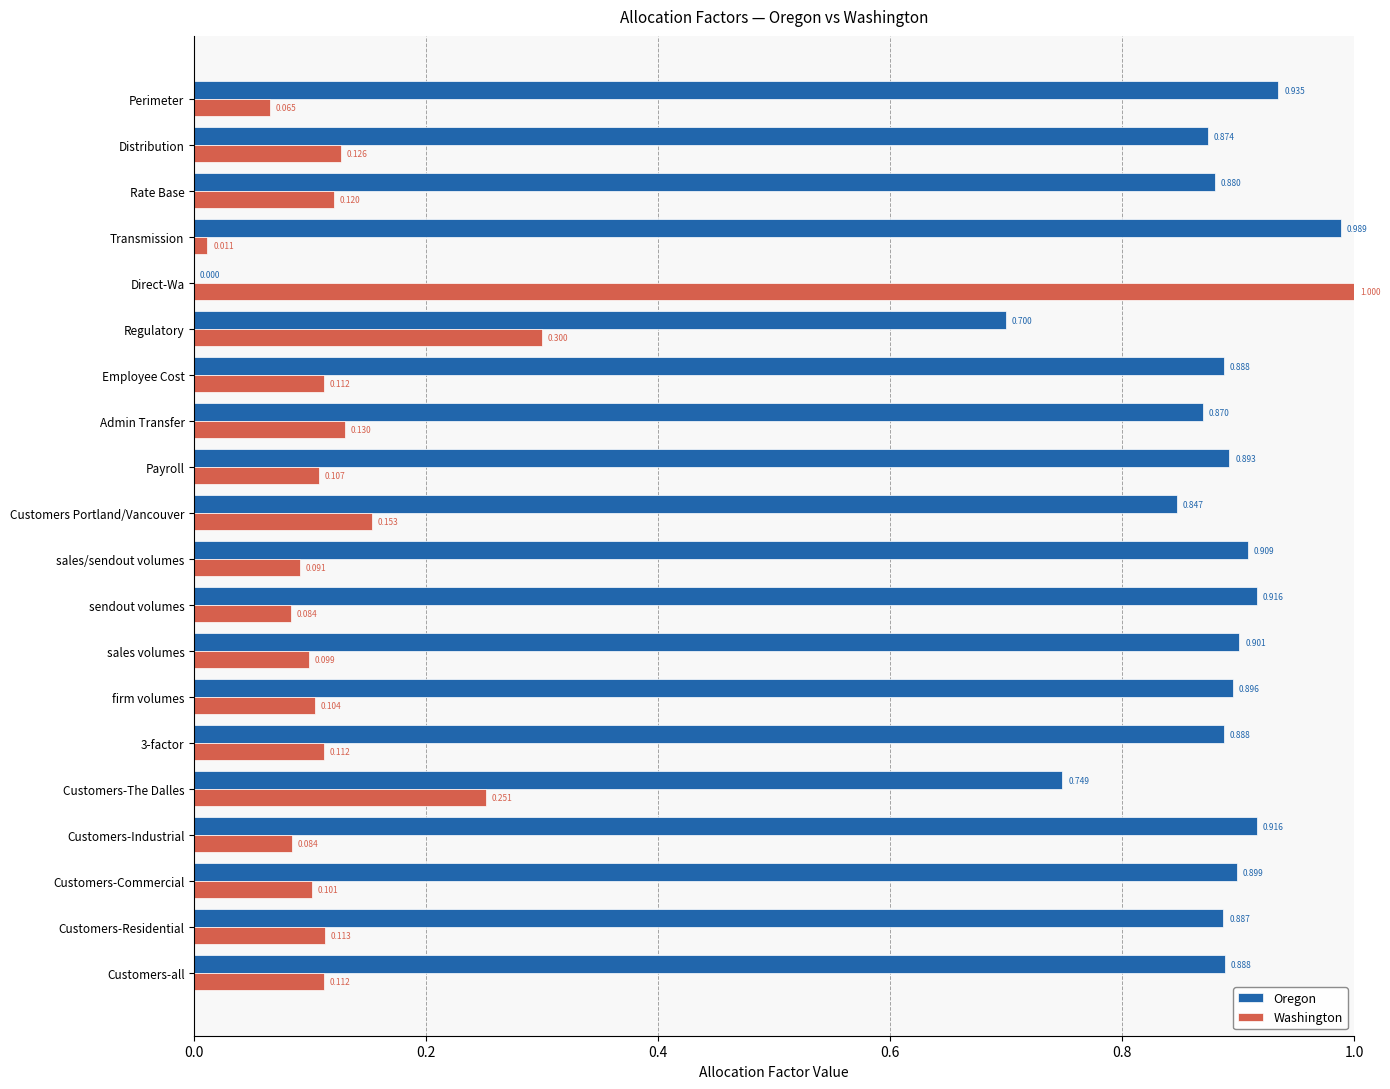

Is the value of Washington at Distribution greater than the value of Oregon at Rate Base?

No